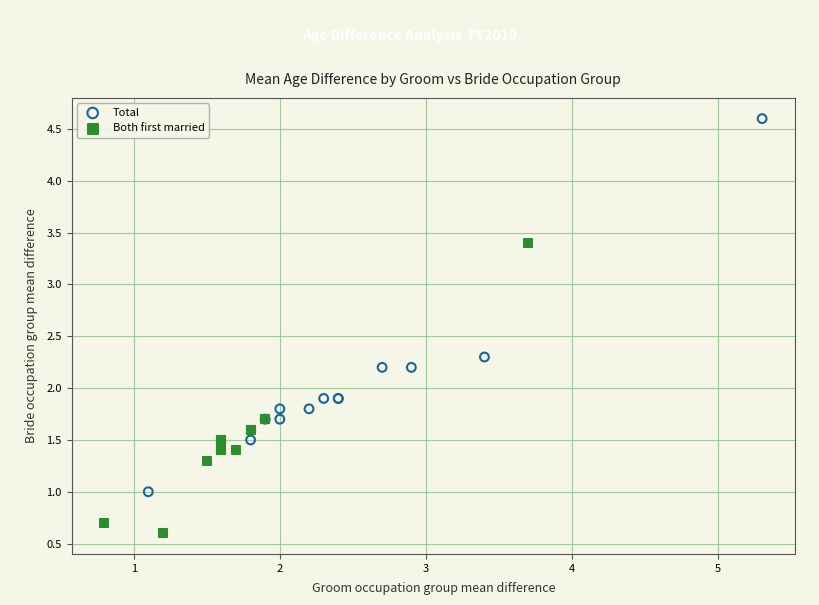

Which series has the largest Y range (max minus min)?

Total